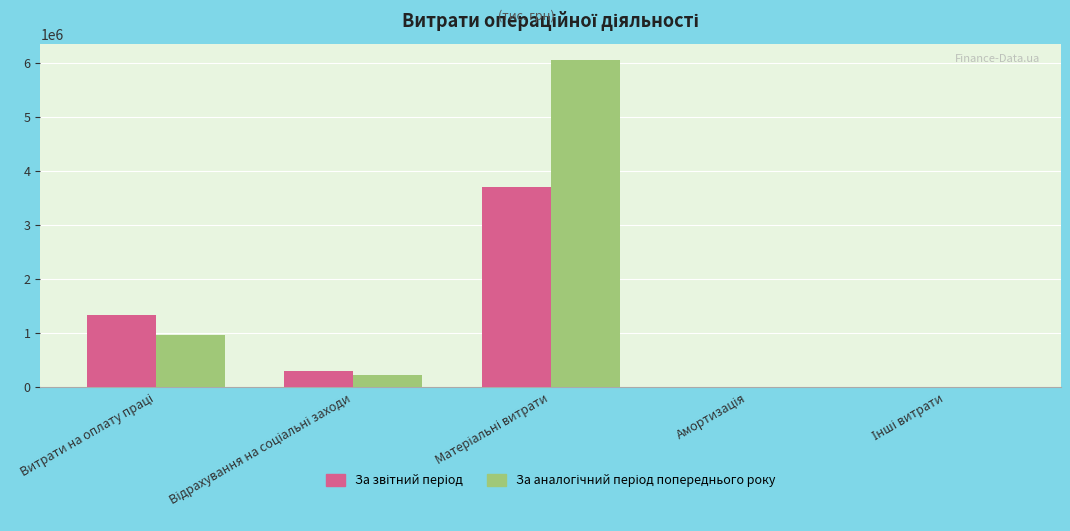

What is the maximum value shown in the chart?

6055770